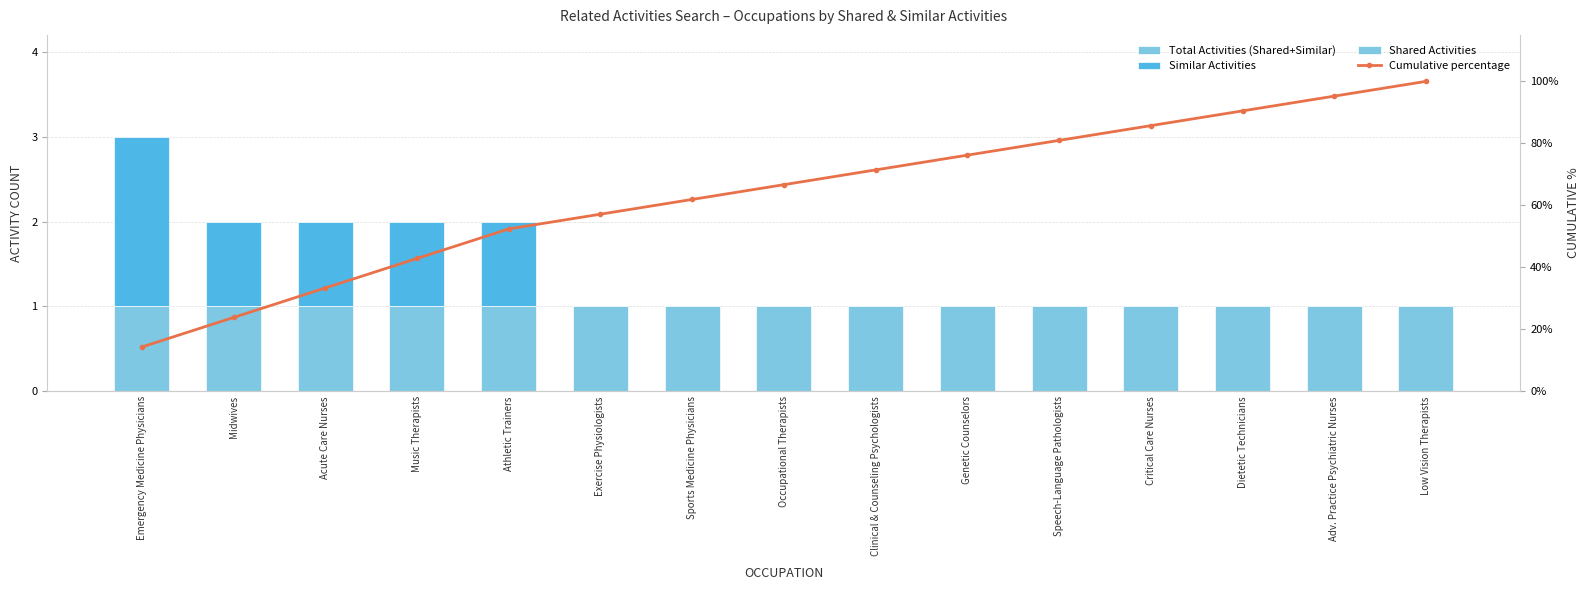

Which series has the largest total across all categories?

Cumulative percentage